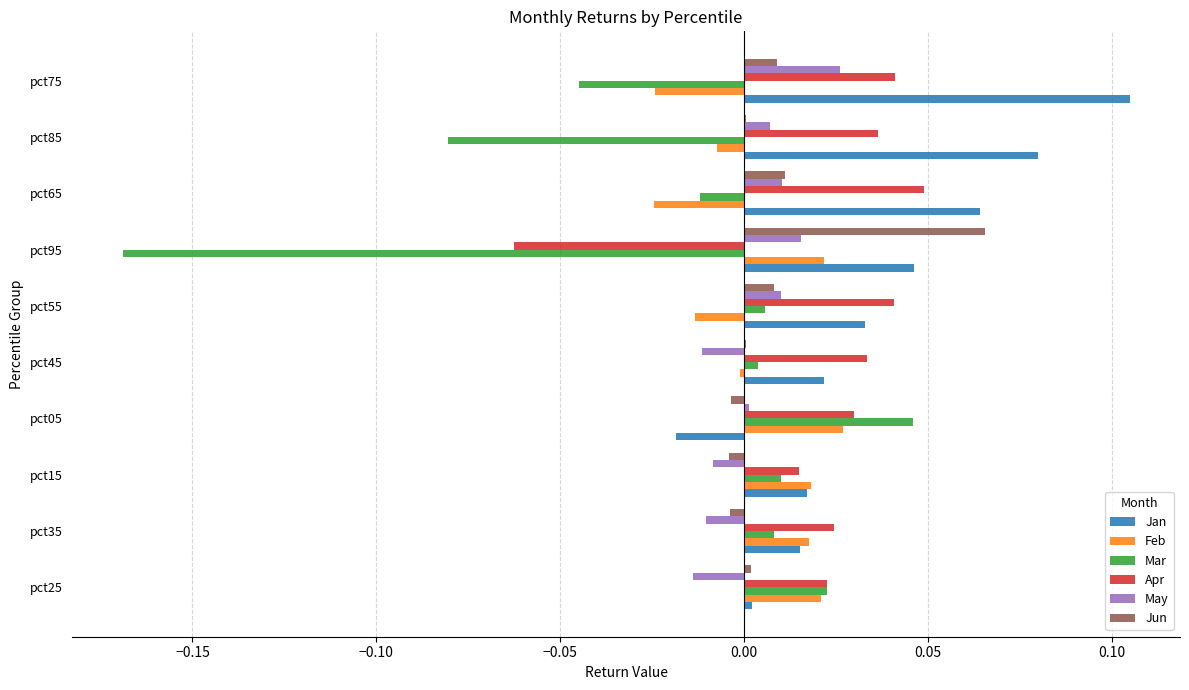

Is the value of Jun at pct15 greater than the value of Apr at pct15?

No